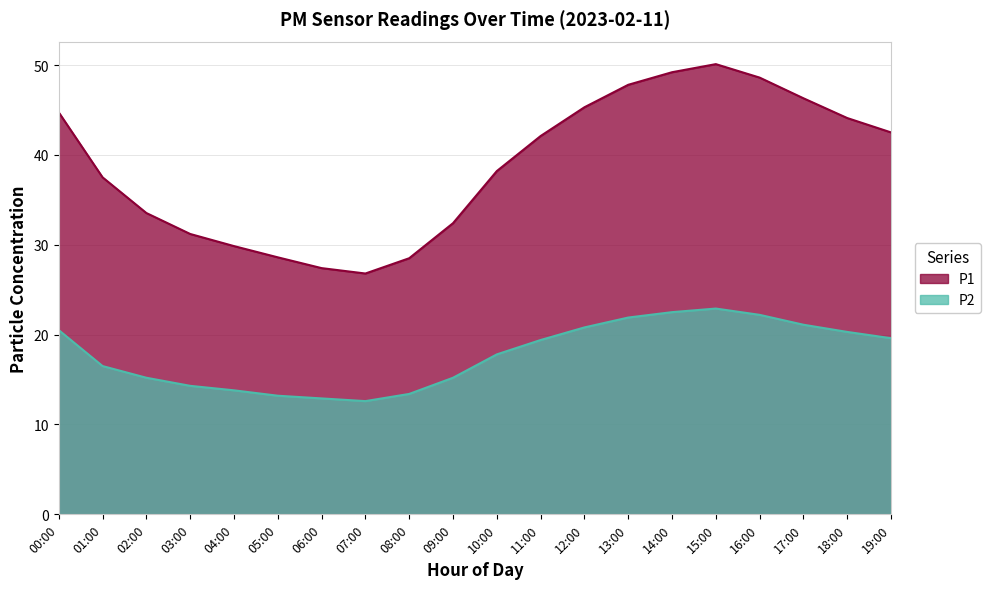

Reading right to left, extract all data points from this chart.

P1: 19:00=42.5	18:00=44.1	17:00=46.3	16:00=48.6	15:00=50.1	14:00=49.2	13:00=47.8	12:00=45.3	11:00=42.1	10:00=38.2	09:00=32.4	08:00=28.5	07:00=26.8	06:00=27.4	05:00=28.6	04:00=29.9	03:00=31.2	02:00=33.5	01:00=37.5	00:00=44.7
P2: 19:00=19.6	18:00=20.3	17:00=21.1	16:00=22.2	15:00=22.9	14:00=22.5	13:00=21.9	12:00=20.8	11:00=19.4	10:00=17.8	09:00=15.2	08:00=13.4	07:00=12.6	06:00=12.9	05:00=13.2	04:00=13.8	03:00=14.3	02:00=15.2	01:00=16.5	00:00=20.5